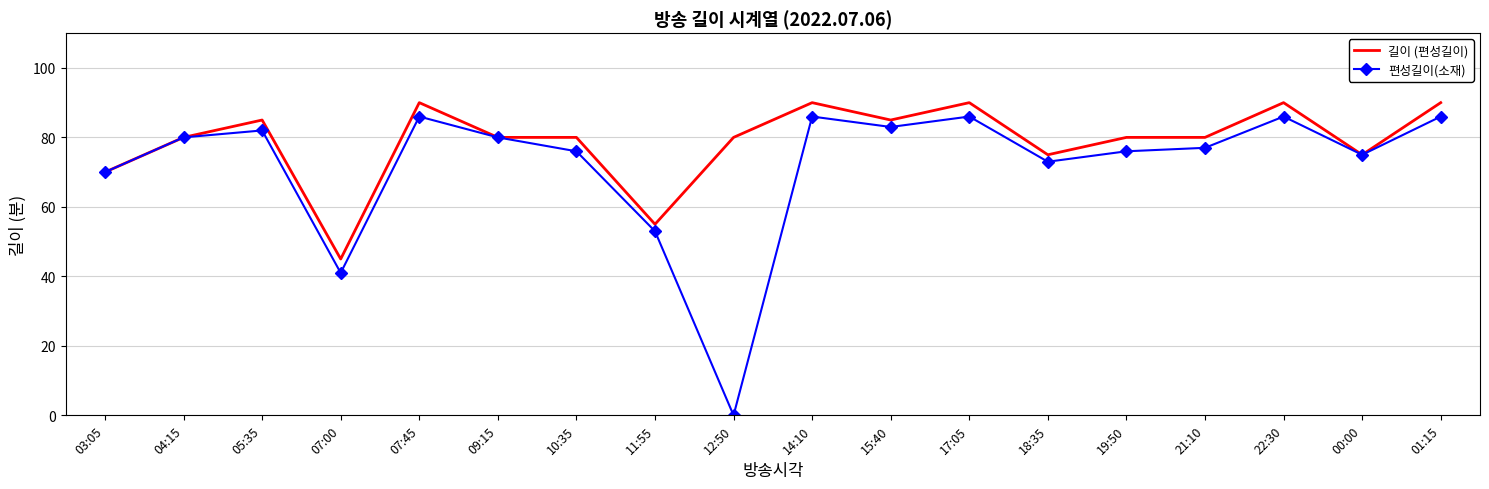

Is it true that 편성길이(소재) equals 36 at 15:40?

False